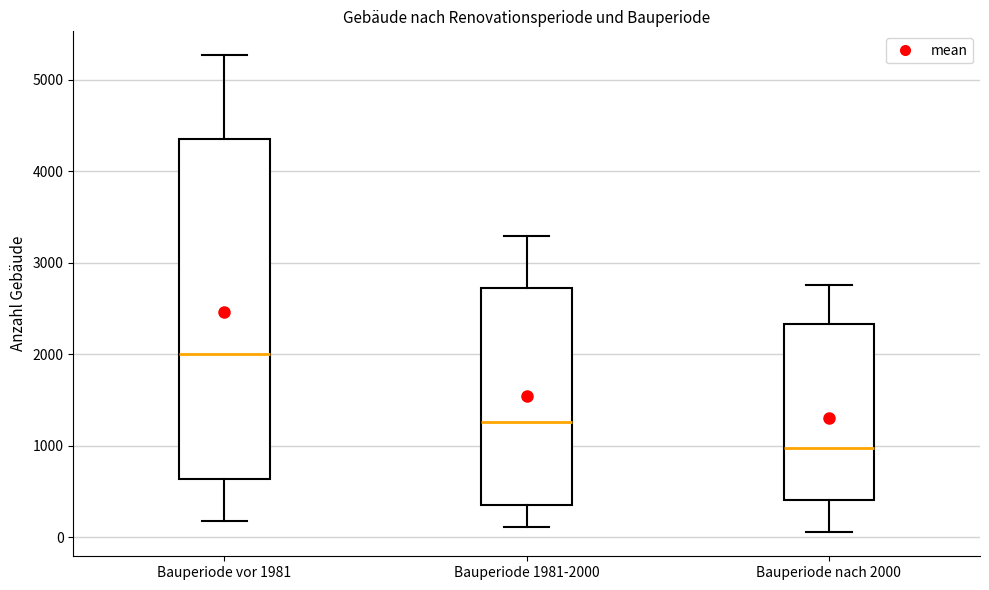

Reading left to right, read every box against the y-axis: the position of its median line, the range the box covers, and the ends of its whiskers. The values are not printed on the chart, so give them approximately, as read against the axis.

Bauperiode vor 1981: median 2000, box 600 to 4400, whiskers 200 to 5300
Bauperiode 1981-2000: median 1300, box 300 to 2700, whiskers 100 to 3300
Bauperiode nach 2000: median 1000, box 400 to 2300, whiskers 100 to 2800